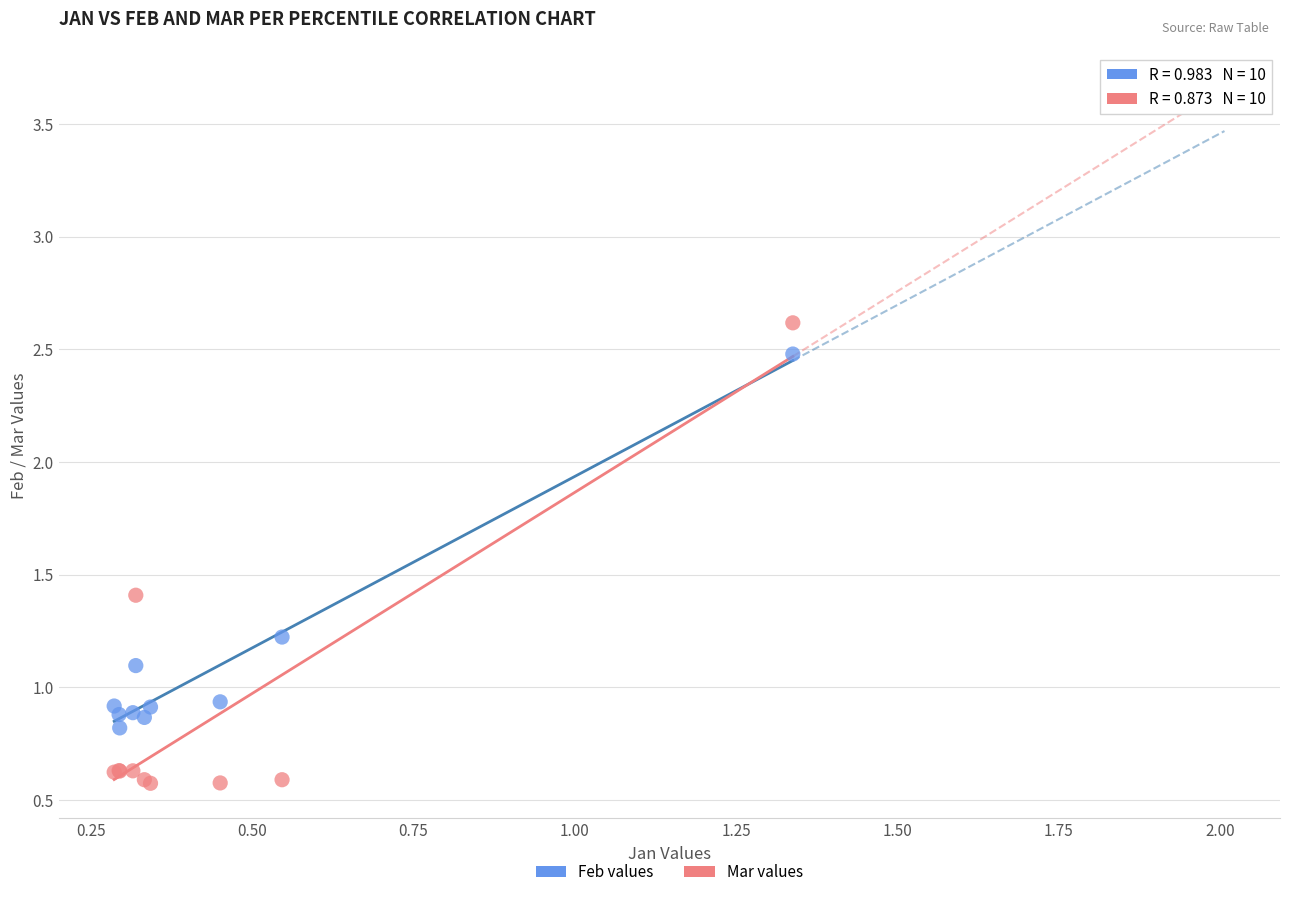

What is the X range (max minus min) for the scatter plot?

1.1